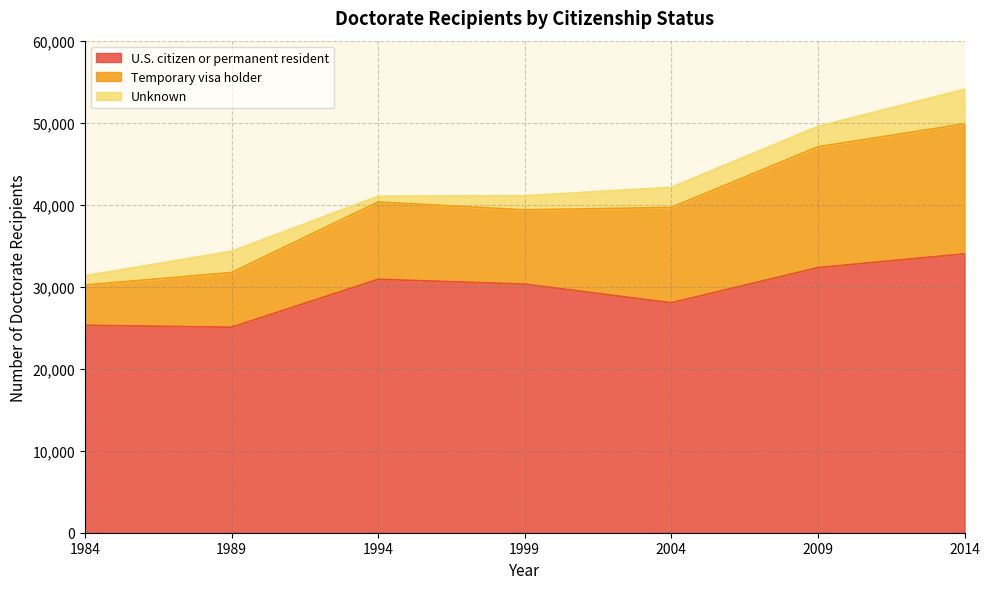

What is the difference between the second highest and second lowest values in the U.S. citizen or permanent resident series?

7031